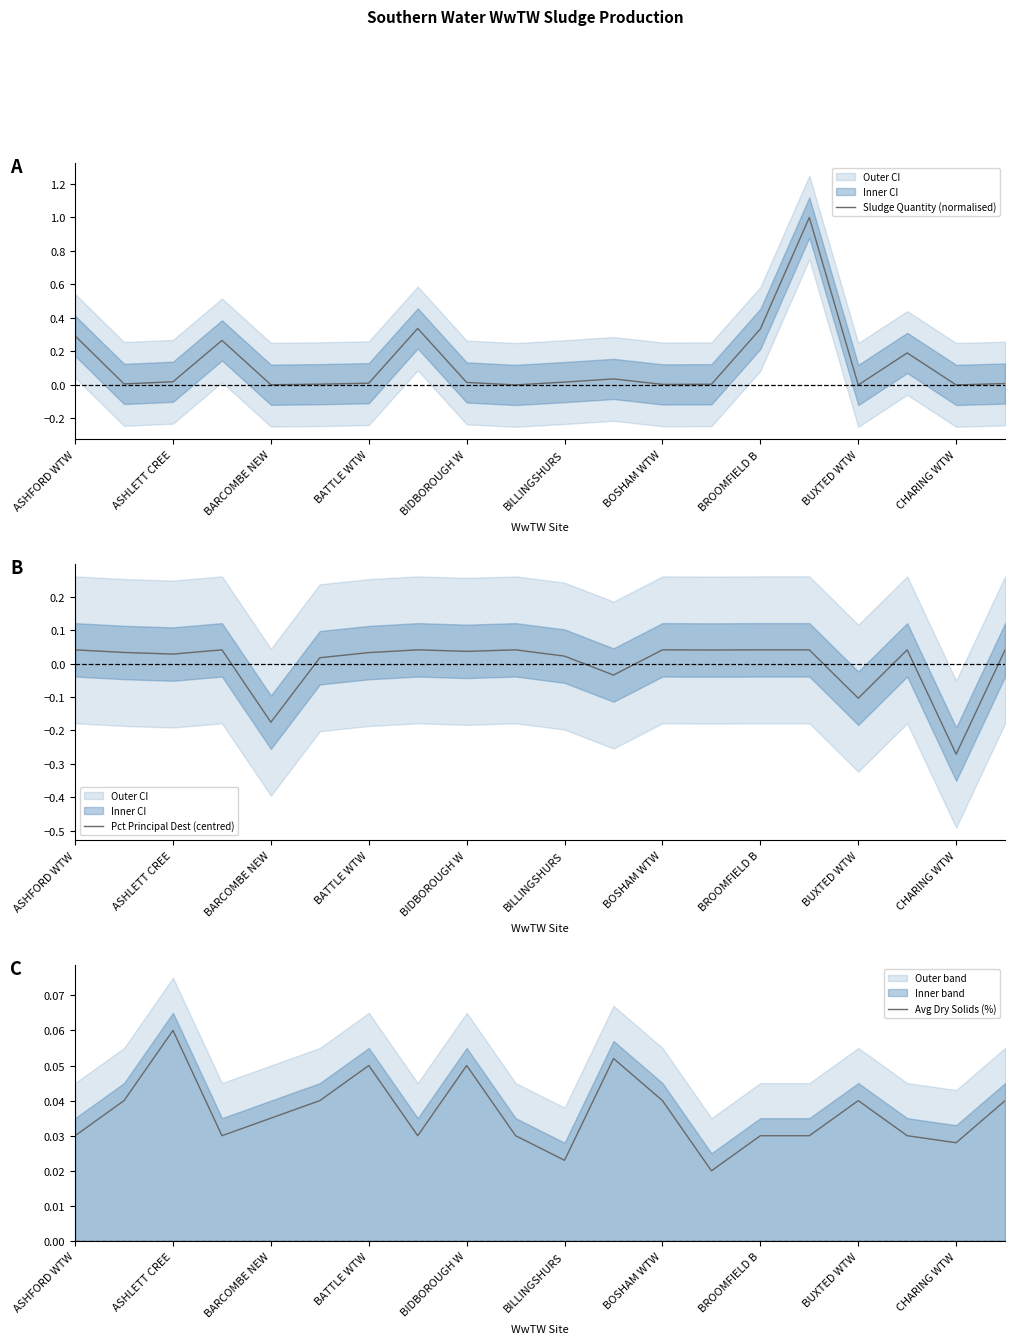

At which label does Pct Principal Dest (centred) first exceed 0?

ASHFORD WTW